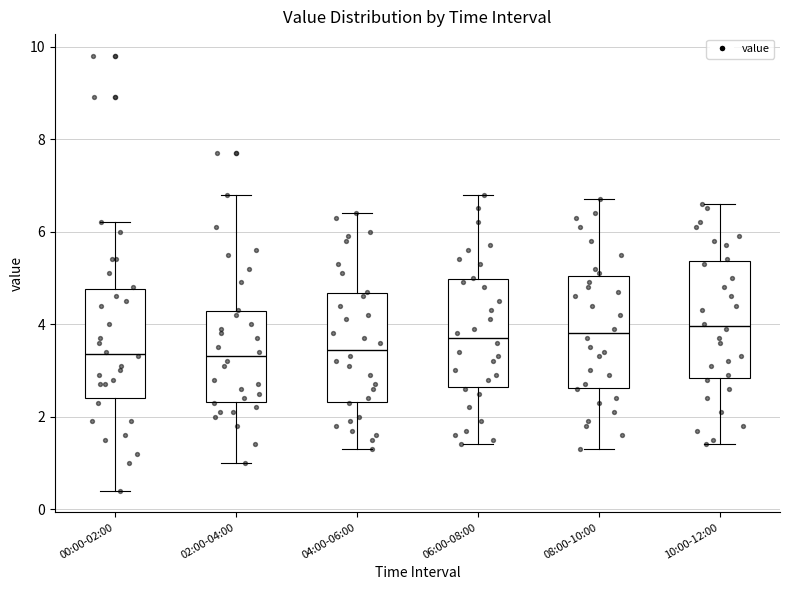

Reading left to right, transcribe this box plot: for each box, give where its median line is, the range the box spans, and where its two whiskers end, as read against the y-axis. The values are not printed on the chart, so give them approximately, as read against the axis.

00:00-02:00: median 3.4, box 2.4 to 4.8, whiskers 0.4 to 6.2
02:00-04:00: median 3.4, box 2.4 to 4.2, whiskers 1.0 to 6.8
04:00-06:00: median 3.4, box 2.4 to 4.6, whiskers 1.4 to 6.4
06:00-08:00: median 3.8, box 2.6 to 5.0, whiskers 1.4 to 6.8
08:00-10:00: median 3.8, box 2.6 to 5.0, whiskers 1.4 to 6.8
10:00-12:00: median 4.0, box 2.8 to 5.4, whiskers 1.4 to 6.6